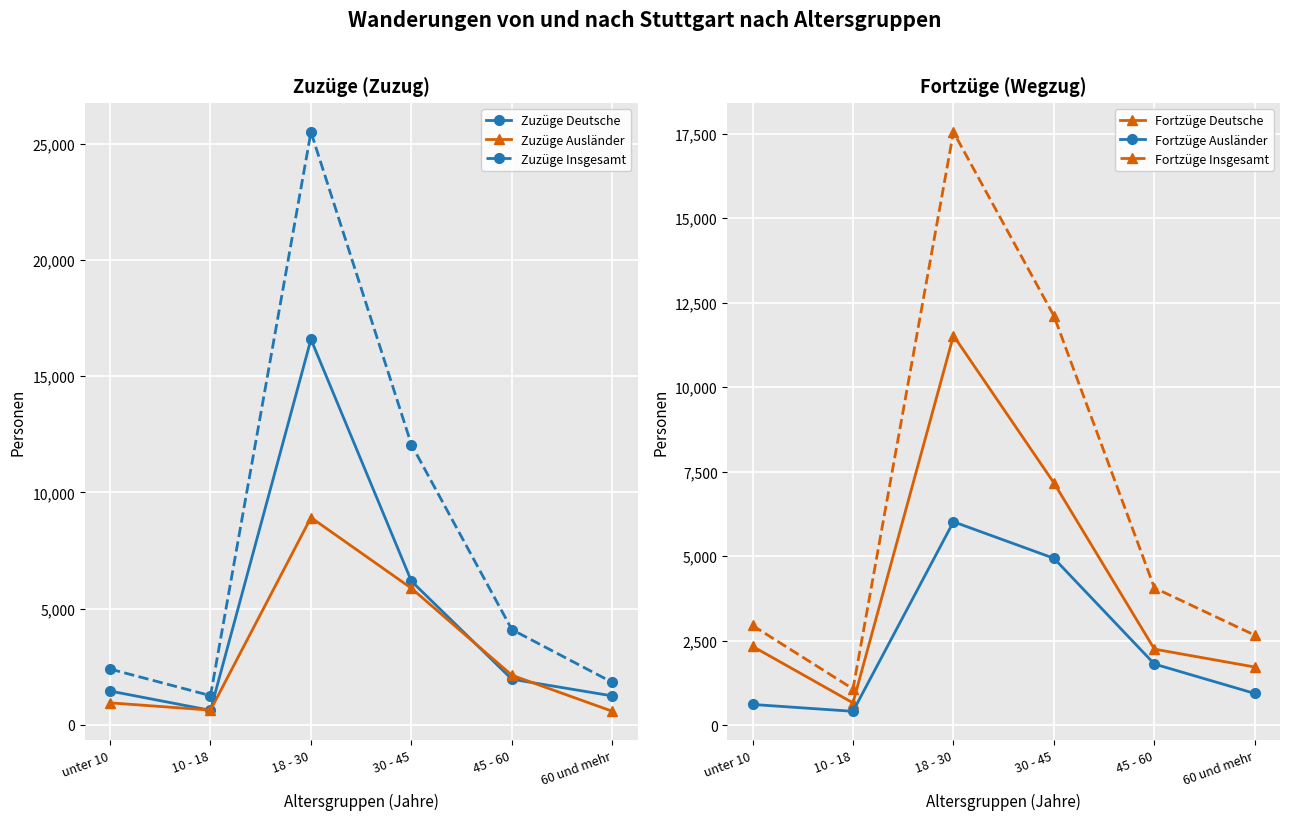

The value of Fortzüge Insgesamt at 18 - 30 is 17547. True or false?

True